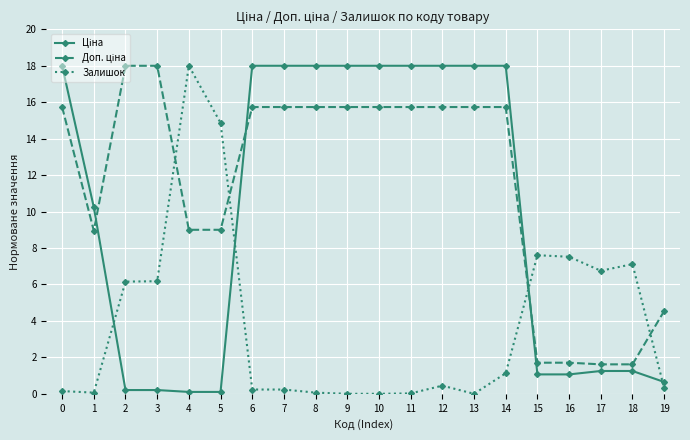

What is the total value across all series at 0?

33.9